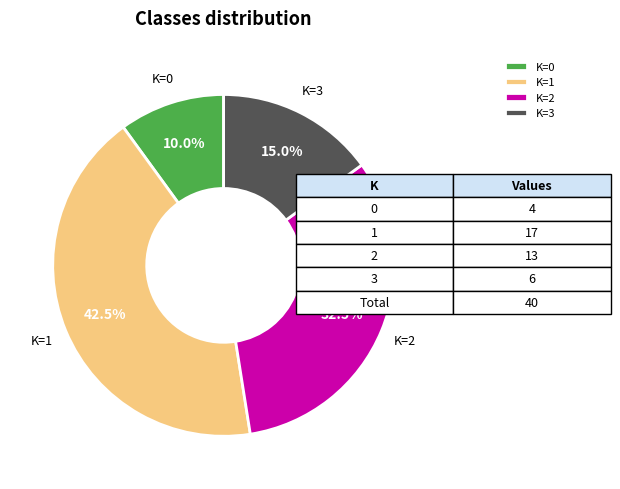

What is the ratio of the value at K=3 to the value at K=0?

1.5